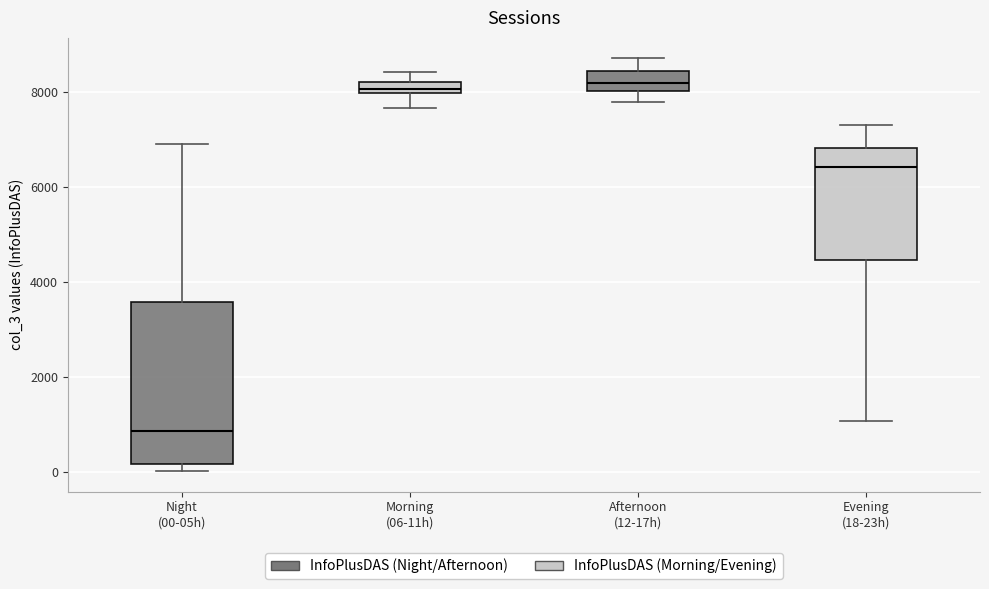

Which box's median line is the lowest?

Night (00-05h)